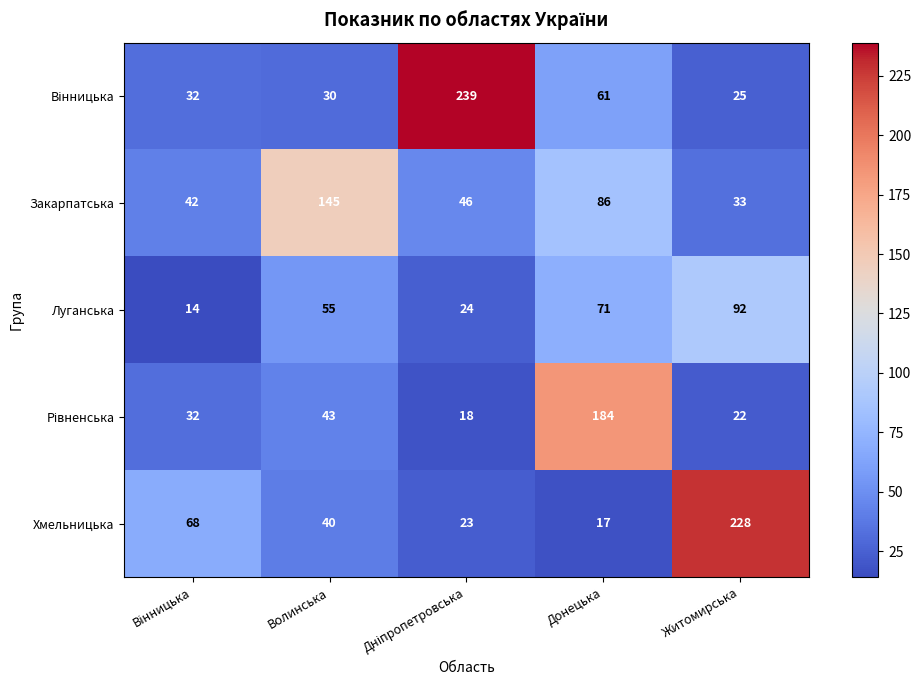

What is the maximum value shown in the chart?

239